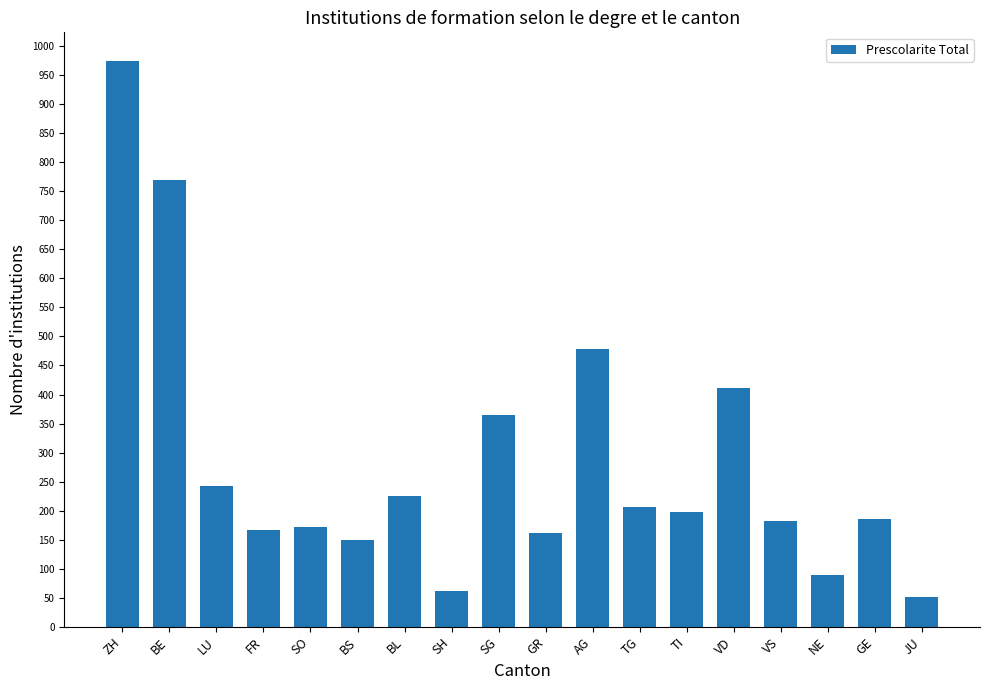

Which has a higher value, BS or LU?

LU